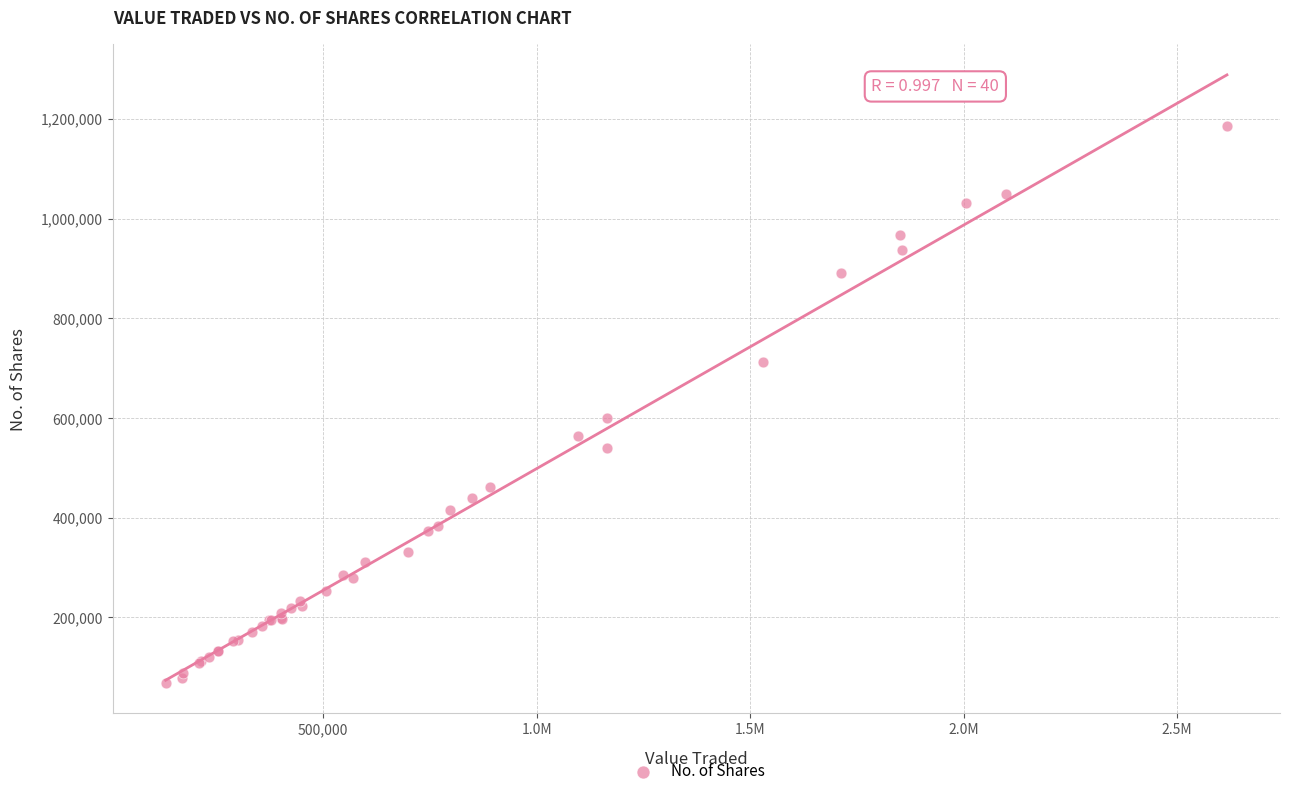

What Y value in the scatter plot is closest to 627309?

600127